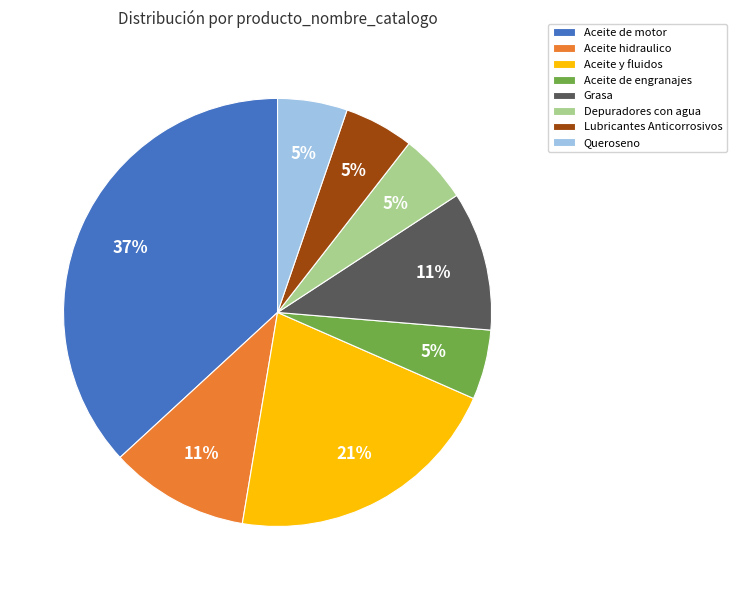

How many slices are in this pie chart?

8